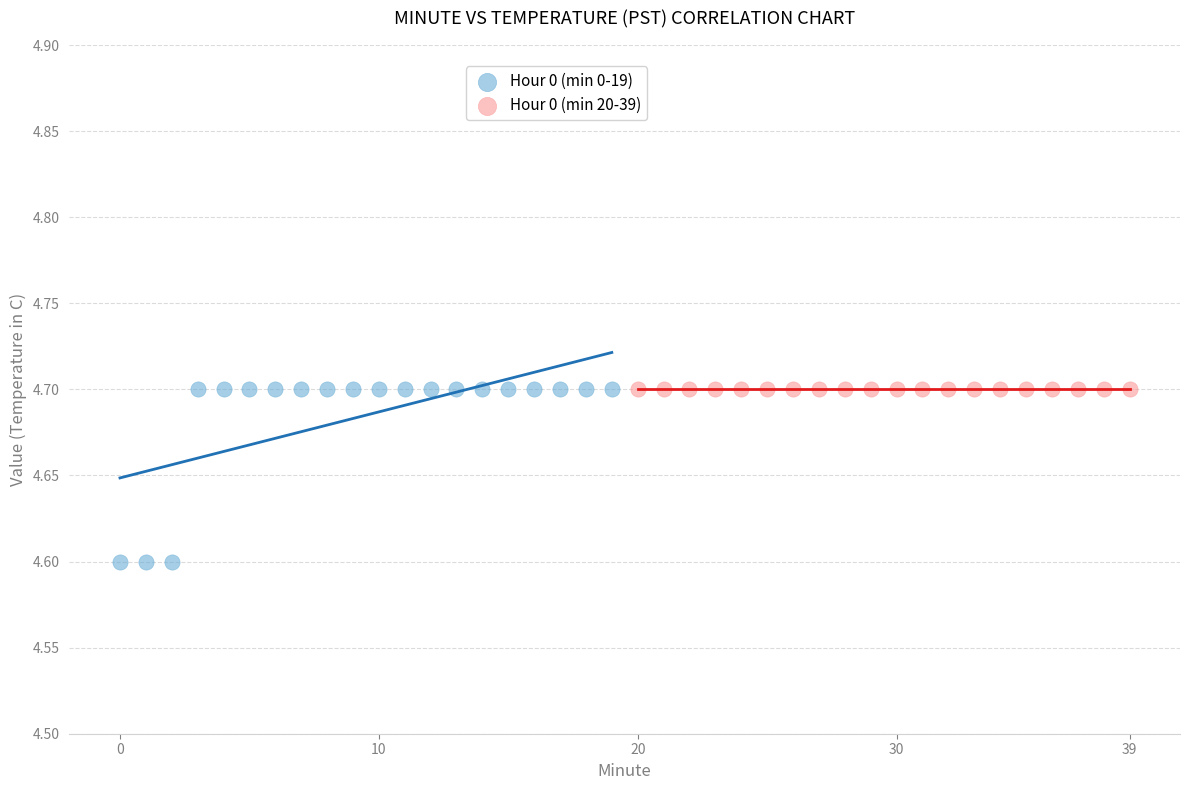

Which series contains the lowest Y value?

Hour 0 (min 0-19)